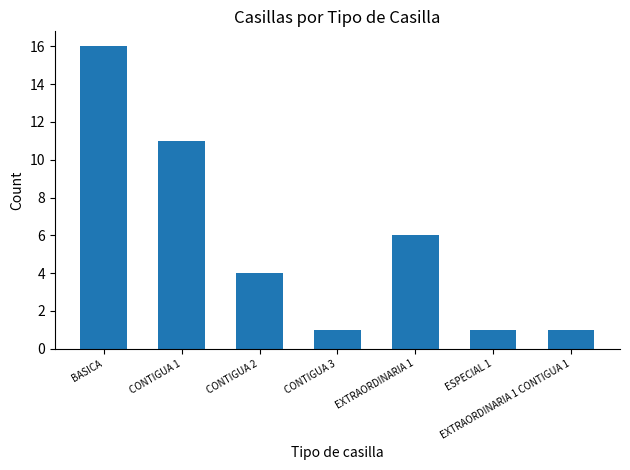

True or false: the data shows 11 at CONTIGUA 1.

True